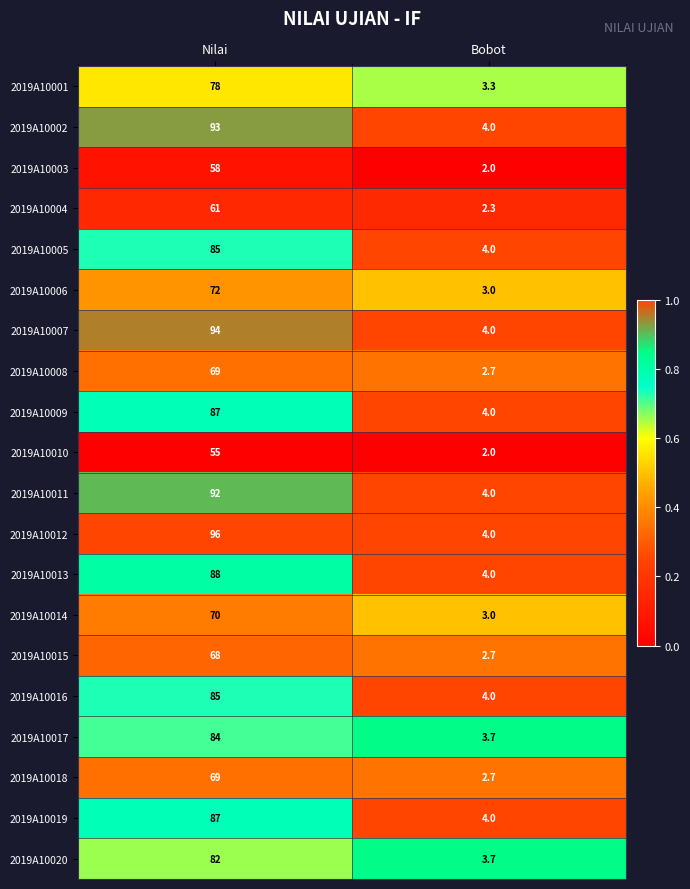

What is the average value of the 2019A10007 series?

49.0